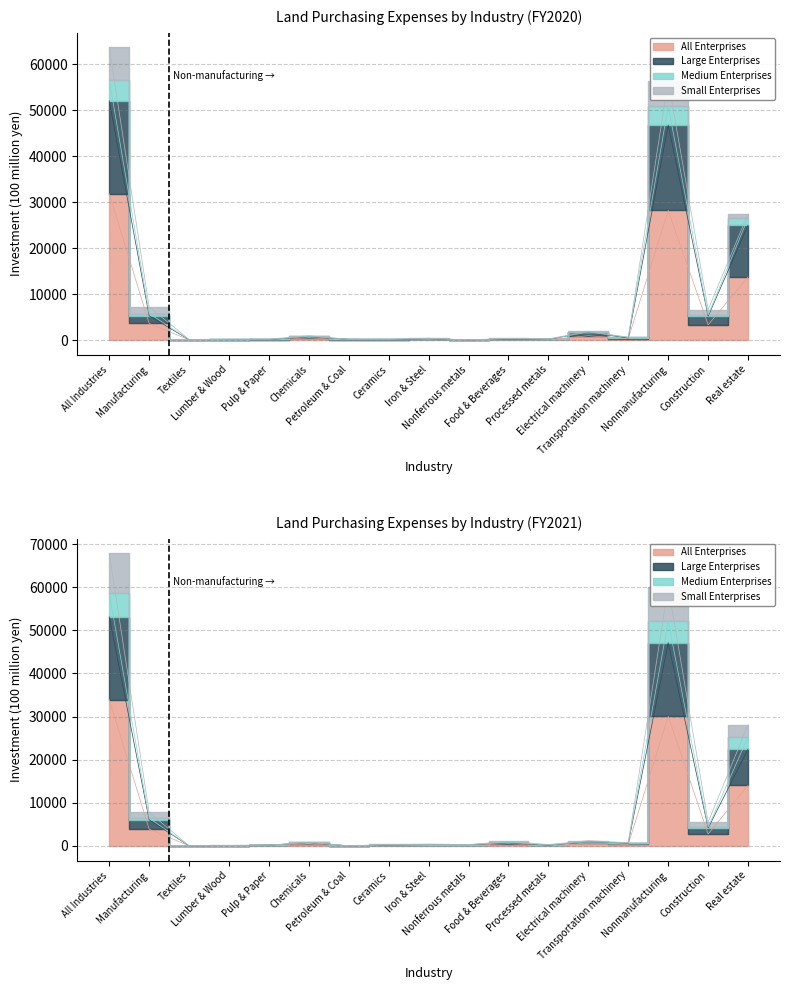

Count the number of categories in the chart.

17